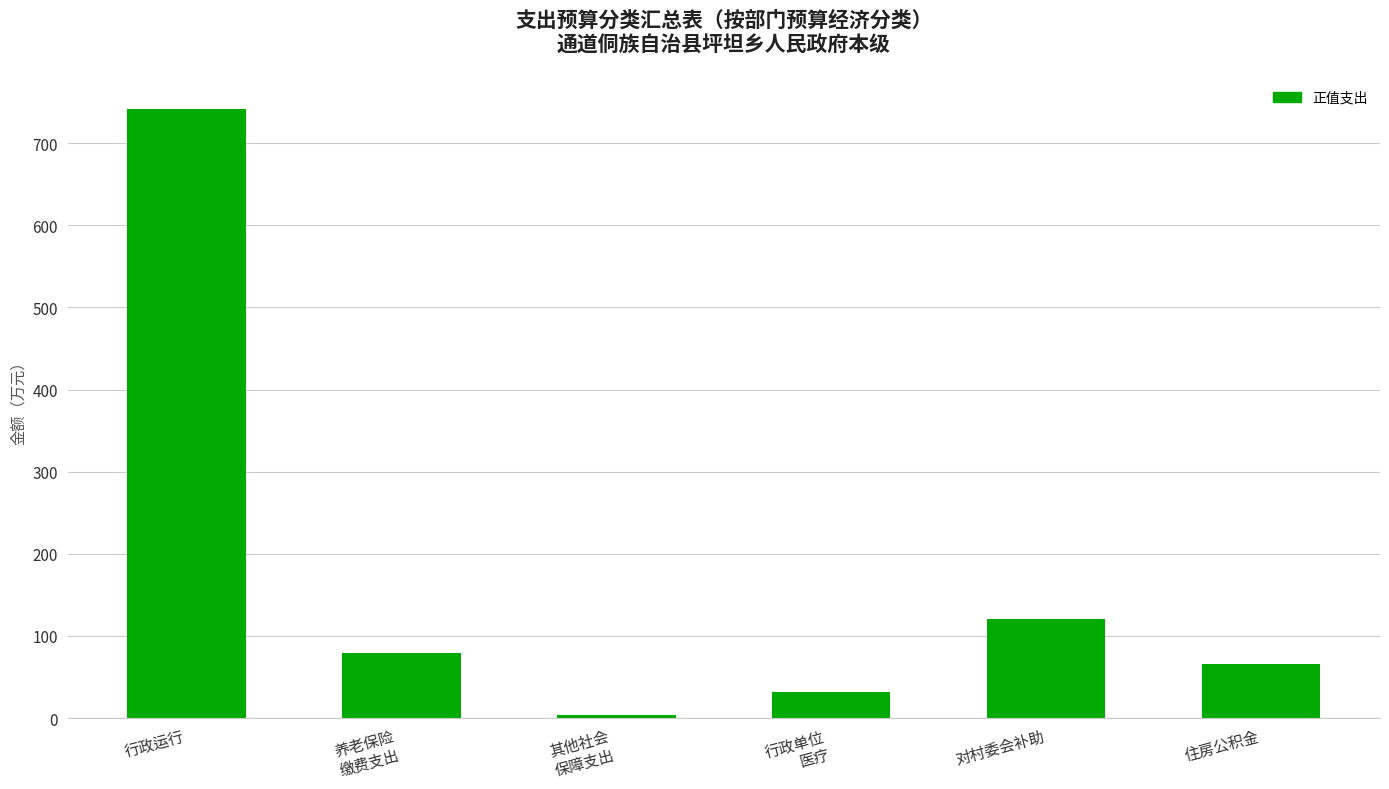

Is it true that the value at 行政运行 is 742.0?

True